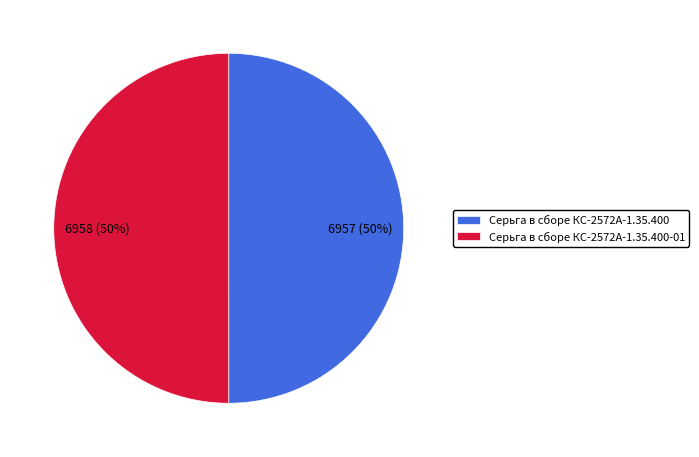

Is it true that Серьга в сборе КС-2572А-1.35.400-01 is 40% of the pie?

False